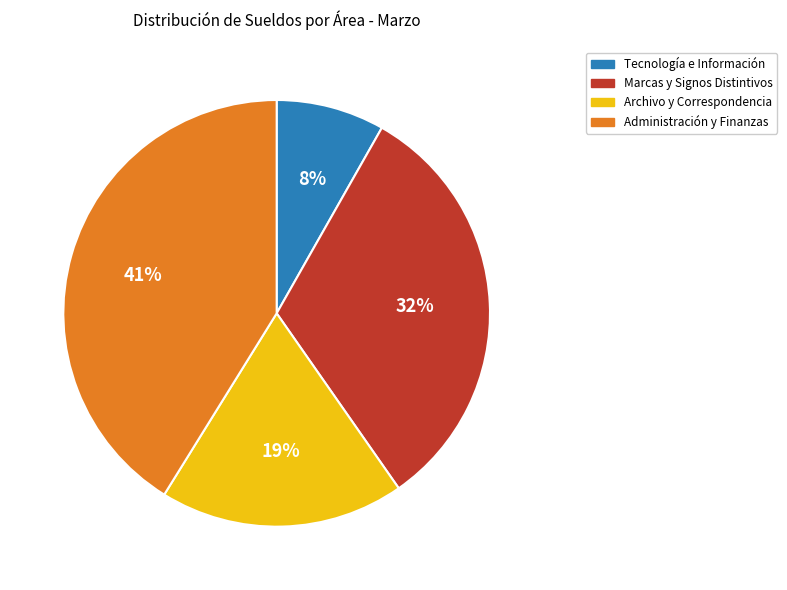

Is it true that Tecnología e Información is 15% of the pie?

False